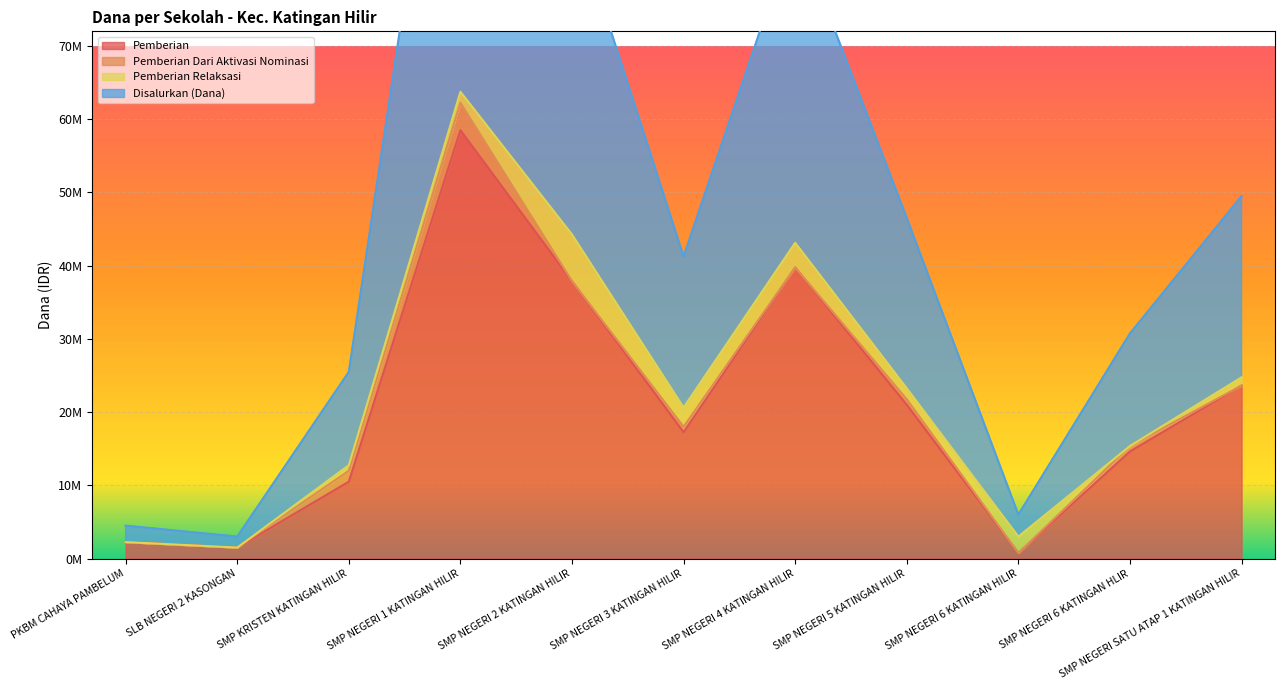

True or false: Pemberian and Disalurkan (Dana) intersect in this chart.

False